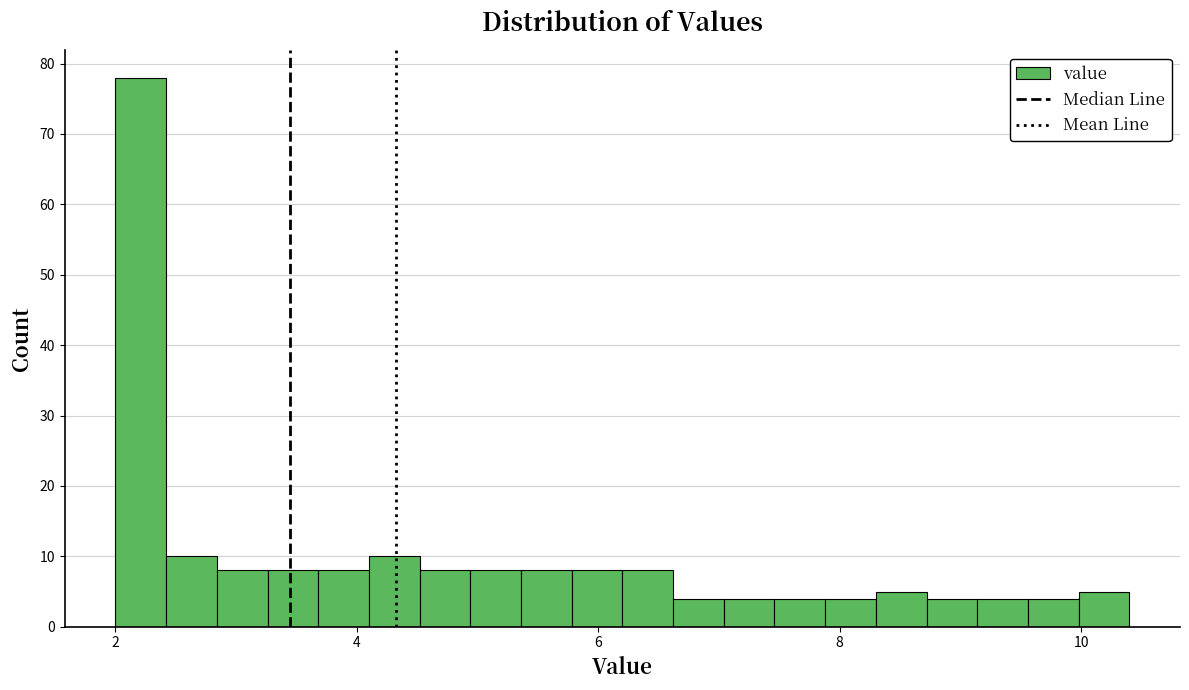

Around what value on the x-axis is the tallest bar? Give the approximate position of its centre, as read against the axis.

2.2